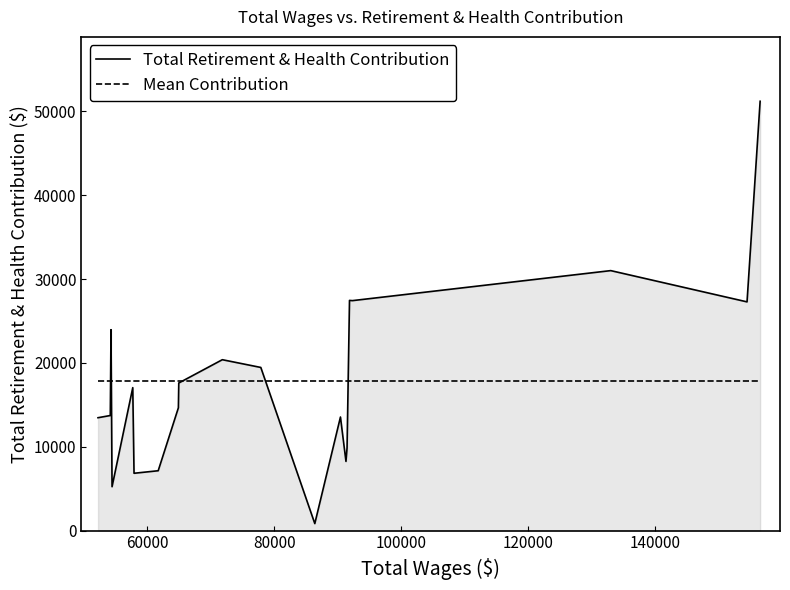

In Total Retirement & Health Contribution, how many points are lower than both neighbors (excluding endpoints)?

6